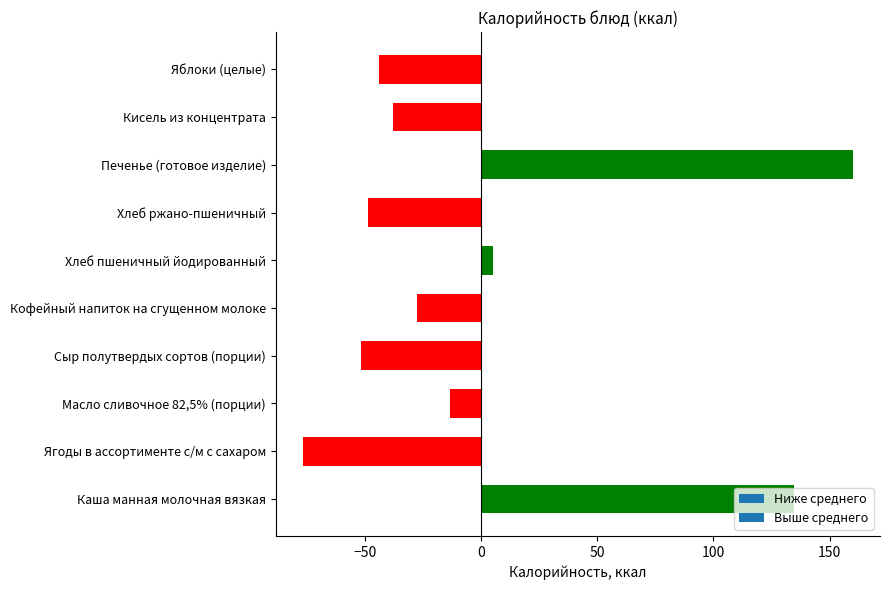

Read the value at Кисель из концентрата.

-38.0